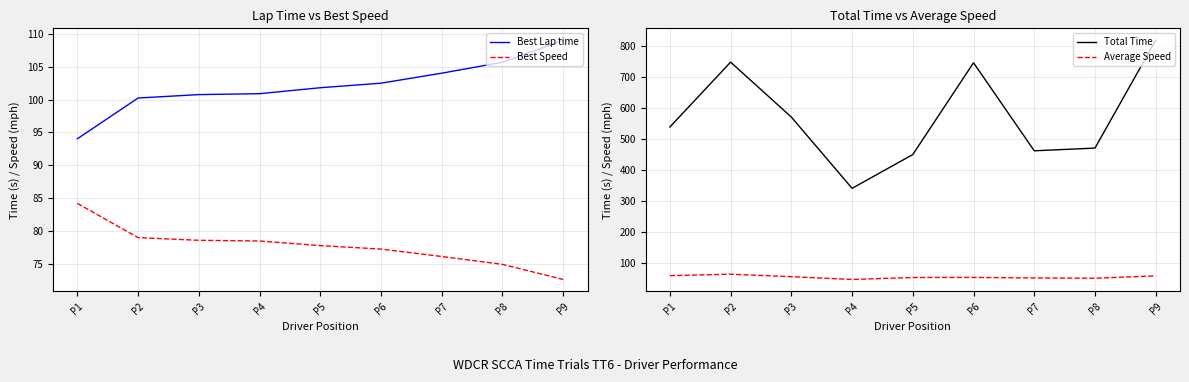

True or false: Total Time has a value of 784.2 at P5.

False